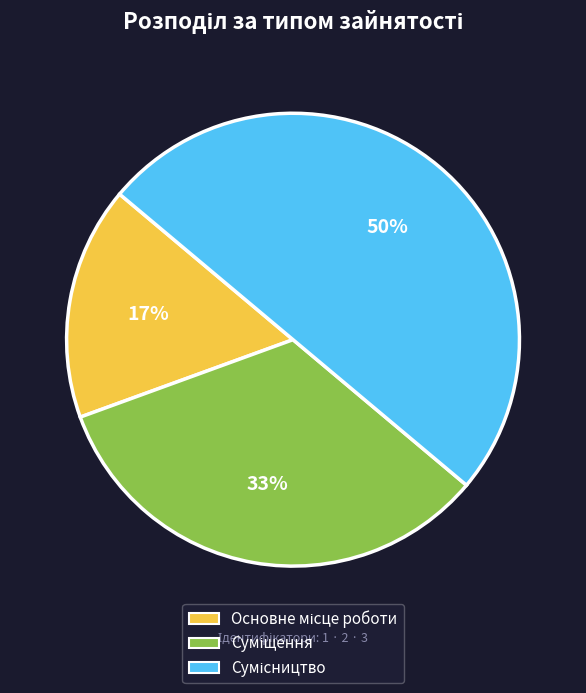

To the nearest percent, what is the difference between the largest and smallest slice percentages?

33%